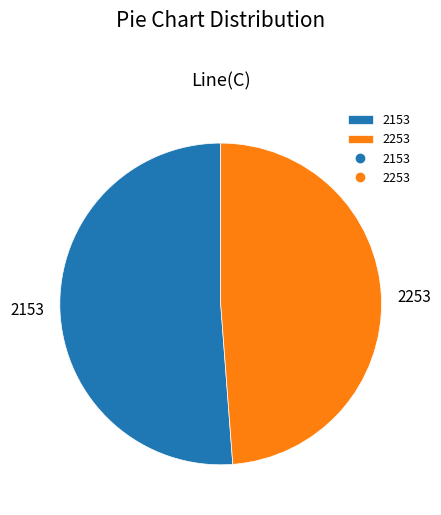

Combined, do 2253 and 2153 account for over 50%?

Yes